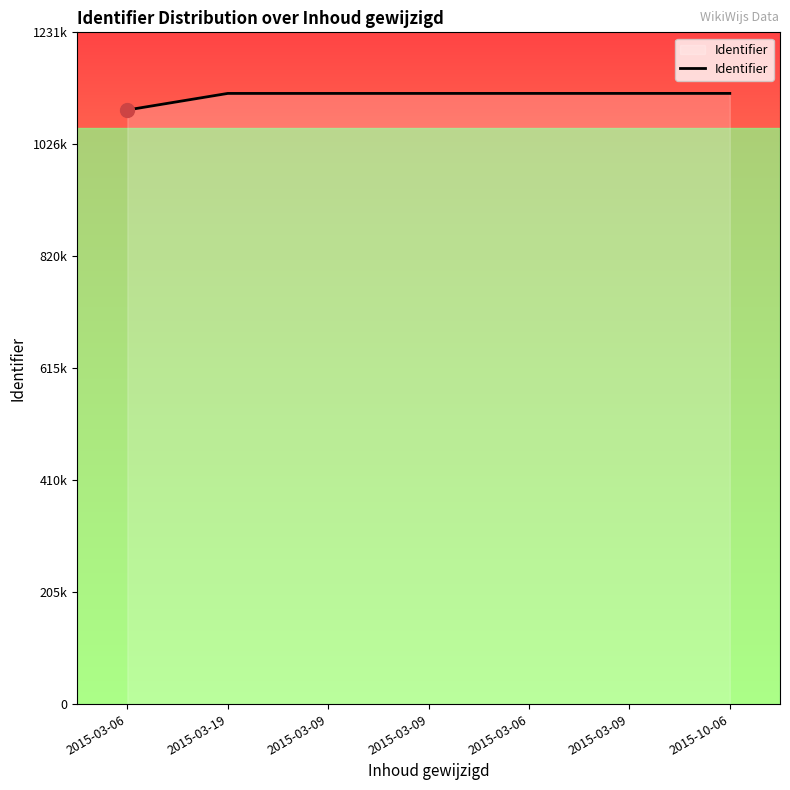

Is this an area chart (filled region under the line)?

Yes